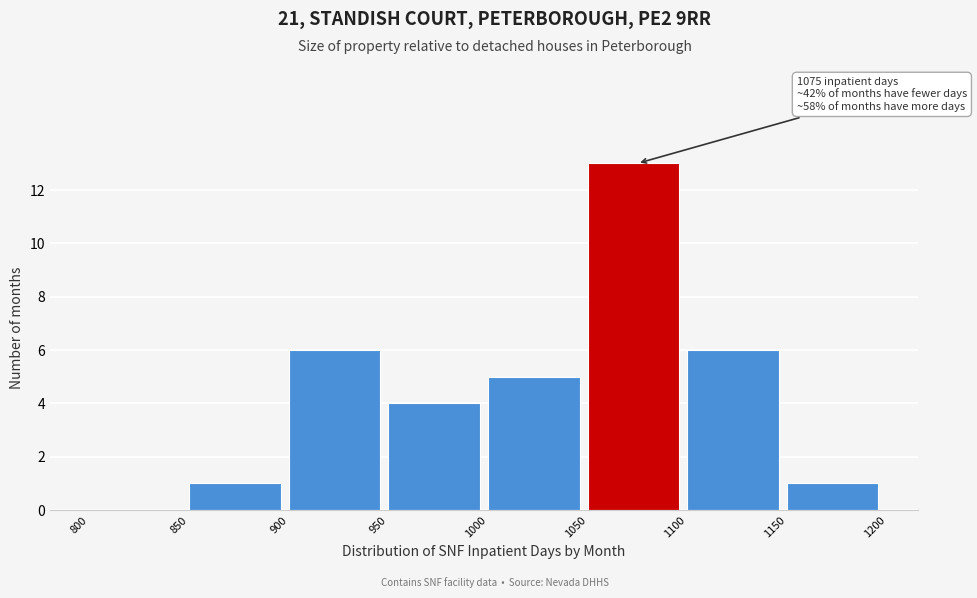

Which range on the x-axis has the tallest bar?

1050 to 1100